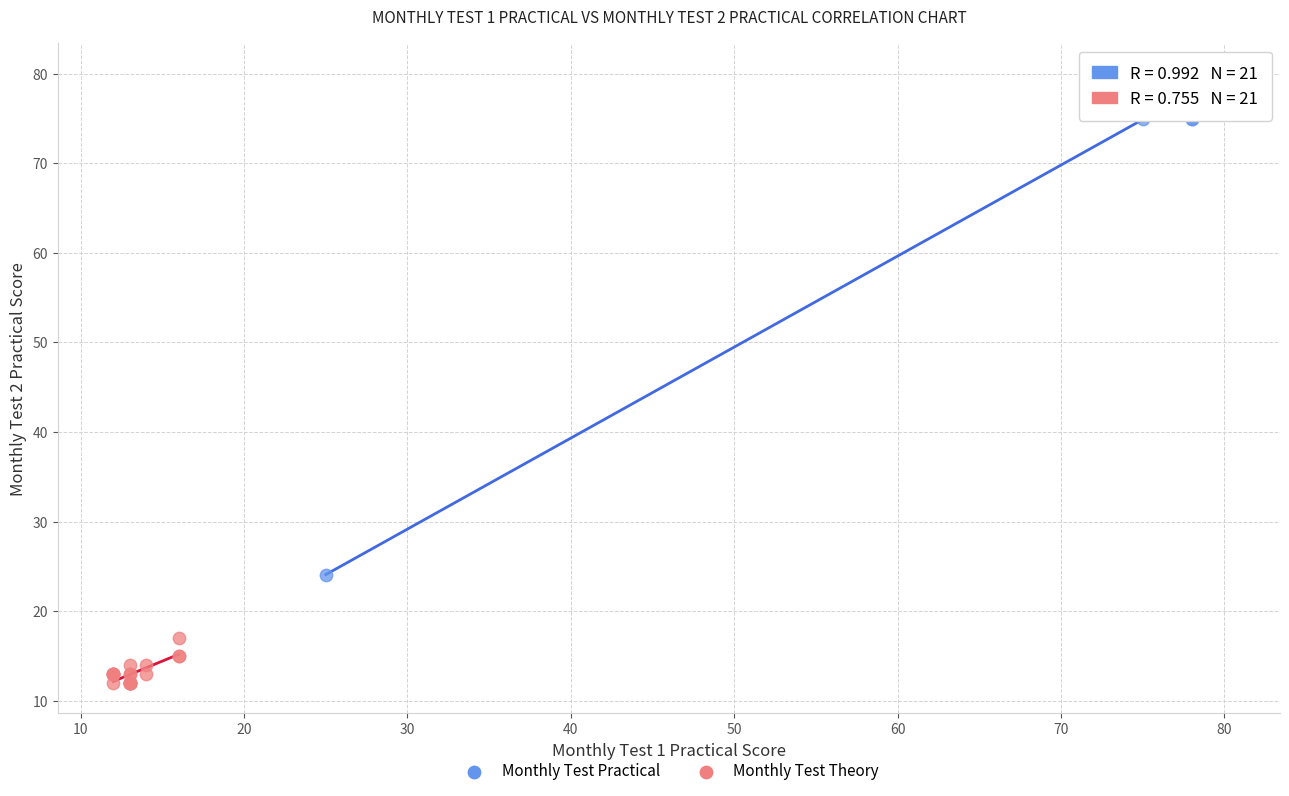

Which series reaches the maximum Y coordinate?

Monthly Test Practical